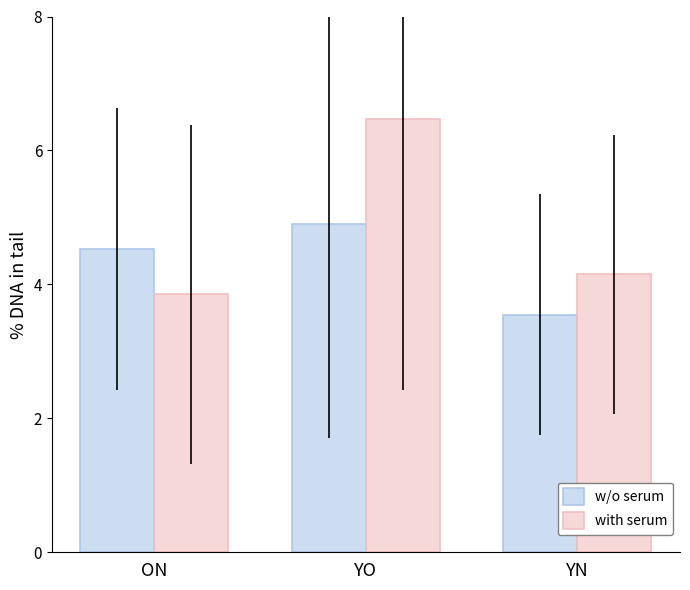

At which label does with serum first exceed 4?

YO